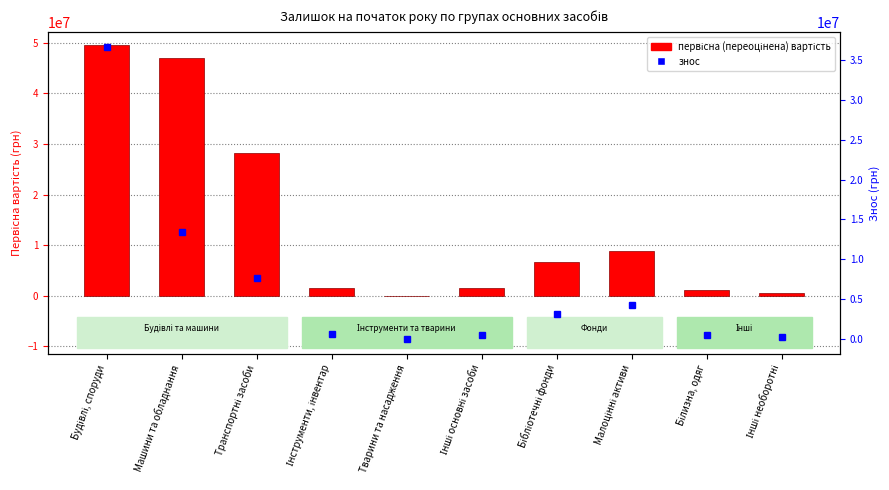

Reading left to right, list all the values displayed in this chart.

49652677	46919372	28239220	1423333	9462	1427698	6571308	8921438	1119808	552207